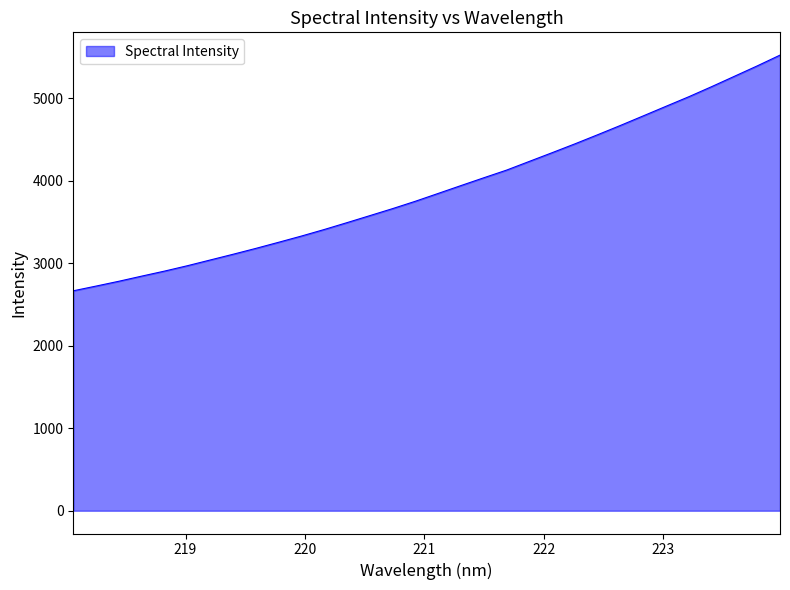

What is the maximum value shown in the chart?

5519.9